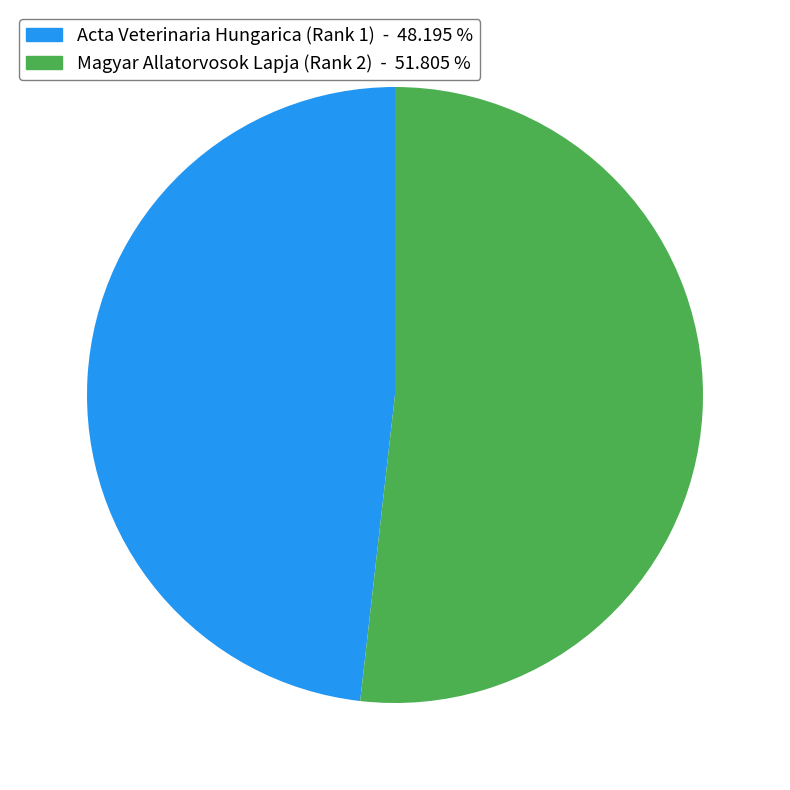

What is the ratio of the value at Magyar Allatorvosok Lapja (Rank 2) to the value at Acta Veterinaria Hungarica (Rank 1)?

1.1